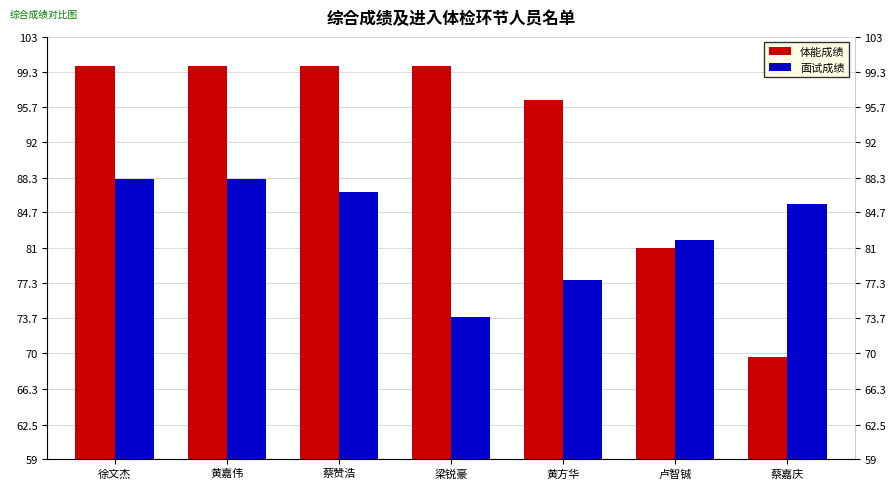

What is the lowest value of the 面试成绩 series?

73.8